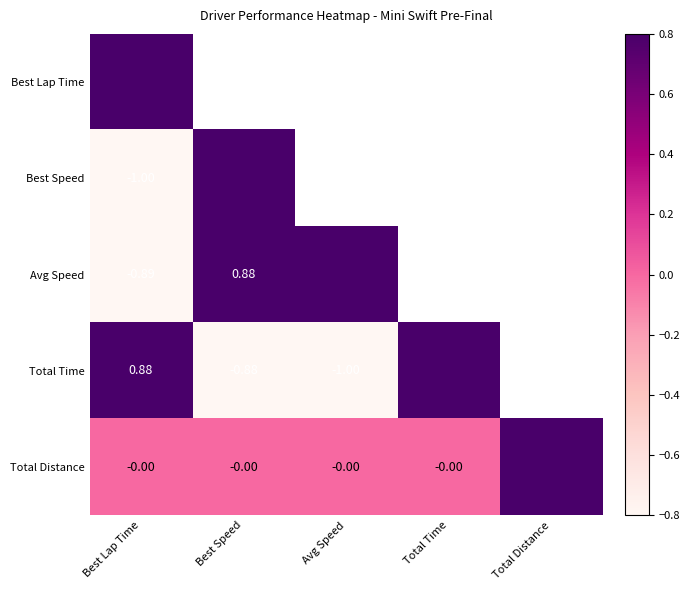

Which category has the highest value in the Avg Speed series?

Avg Speed